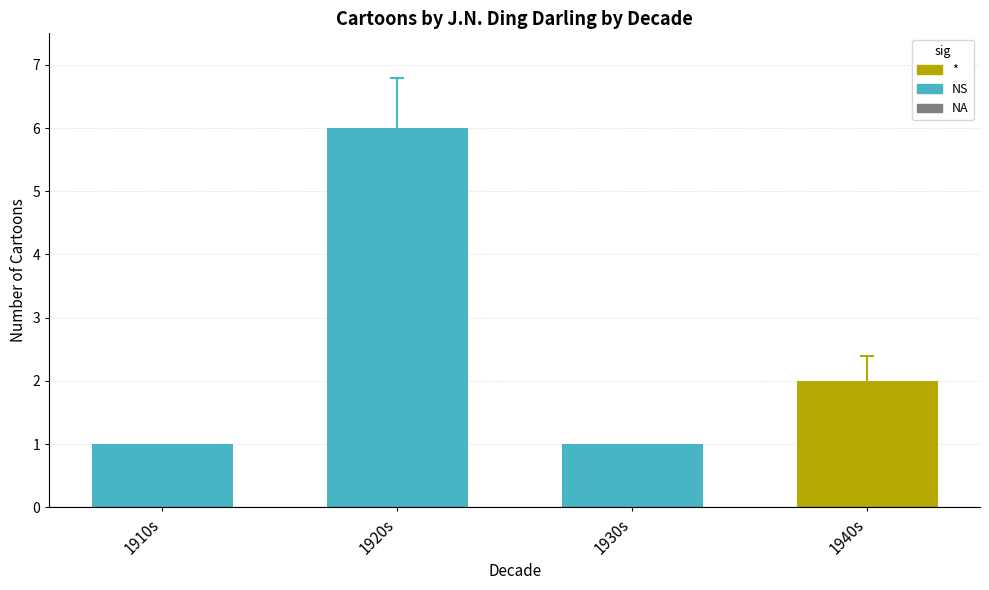

Does the chart contain any negative values?

No